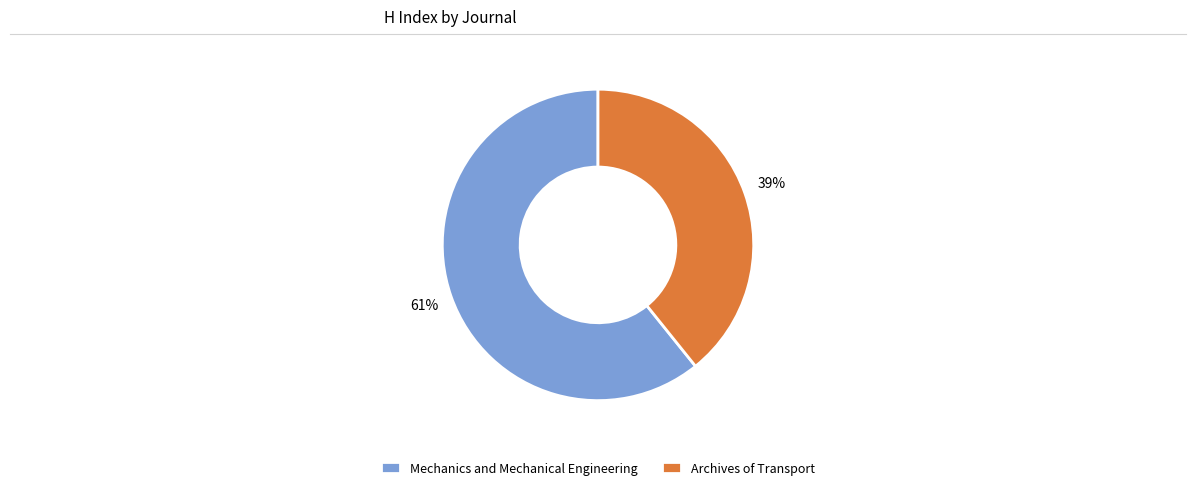

True or false: Mechanics and Mechanical Engineering accounts for 61% of the total.

True